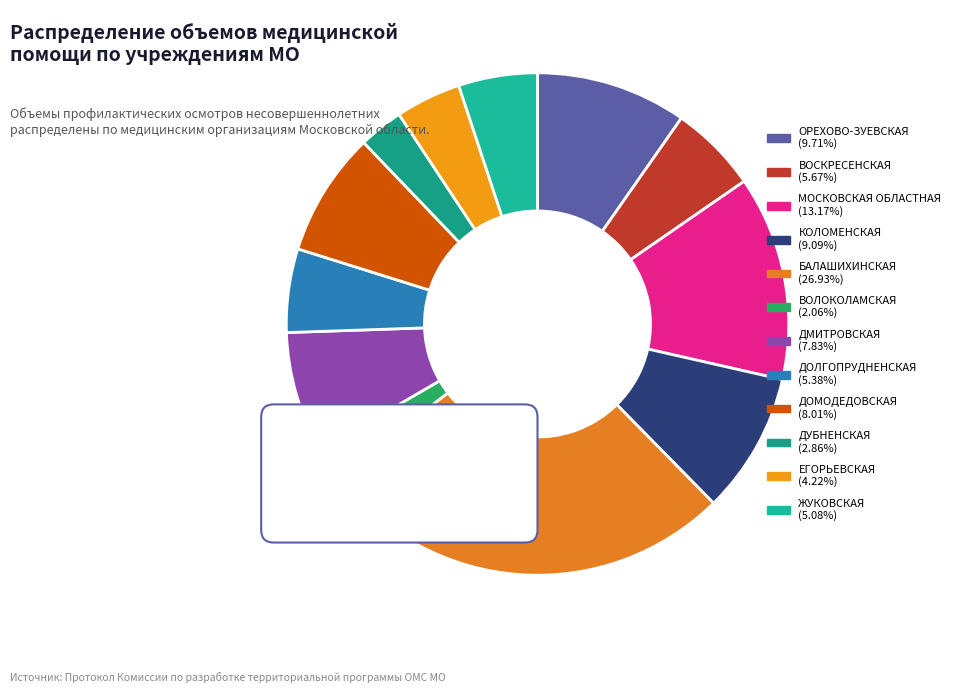

Rank the categories by value from highest to lowest.

БАЛАШИХИНСКАЯ, МОСКОВСКАЯ ОБЛАСТНАЯ, ОРЕХОВО-ЗУЕВСКАЯ, КОЛОМЕНСКАЯ, ДОМОДЕДОВСКАЯ, ДМИТРОВСКАЯ, ВОСКРЕСЕНСКАЯ, ДОЛГОПРУДНЕНСКАЯ, ЖУКОВСКАЯ, ЕГОРЬЕВСКАЯ, ДУБНЕНСКАЯ, ВОЛОКОЛАМСКАЯ